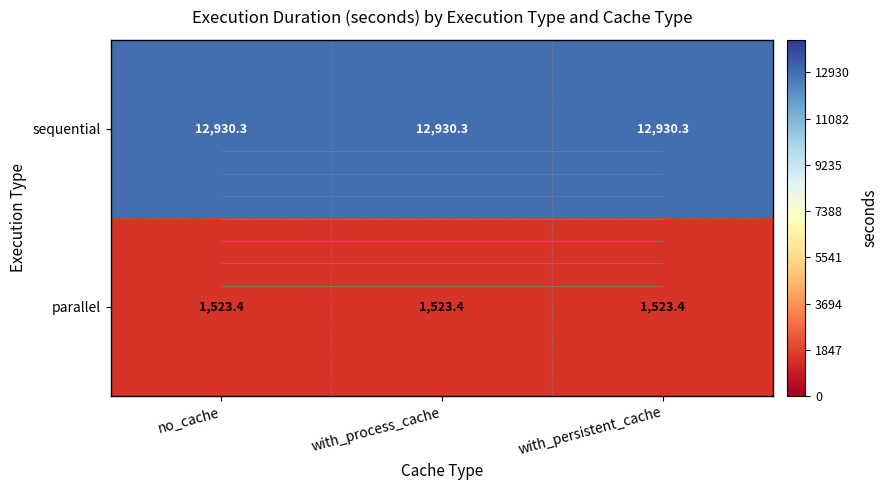

Rank the categories by sequential value from highest to lowest.

no_cache, with_process_cache, with_persistent_cache